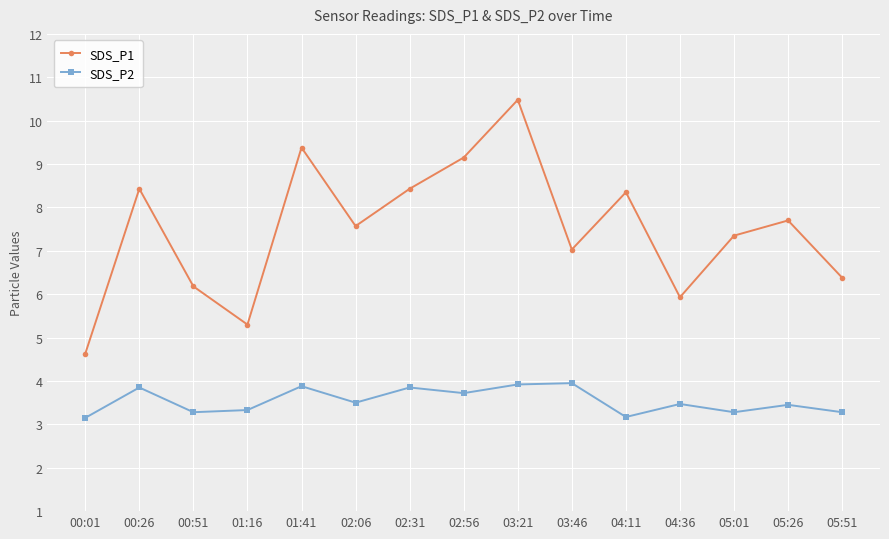

Which category has the lowest value in the SDS_P1 series?

00:01